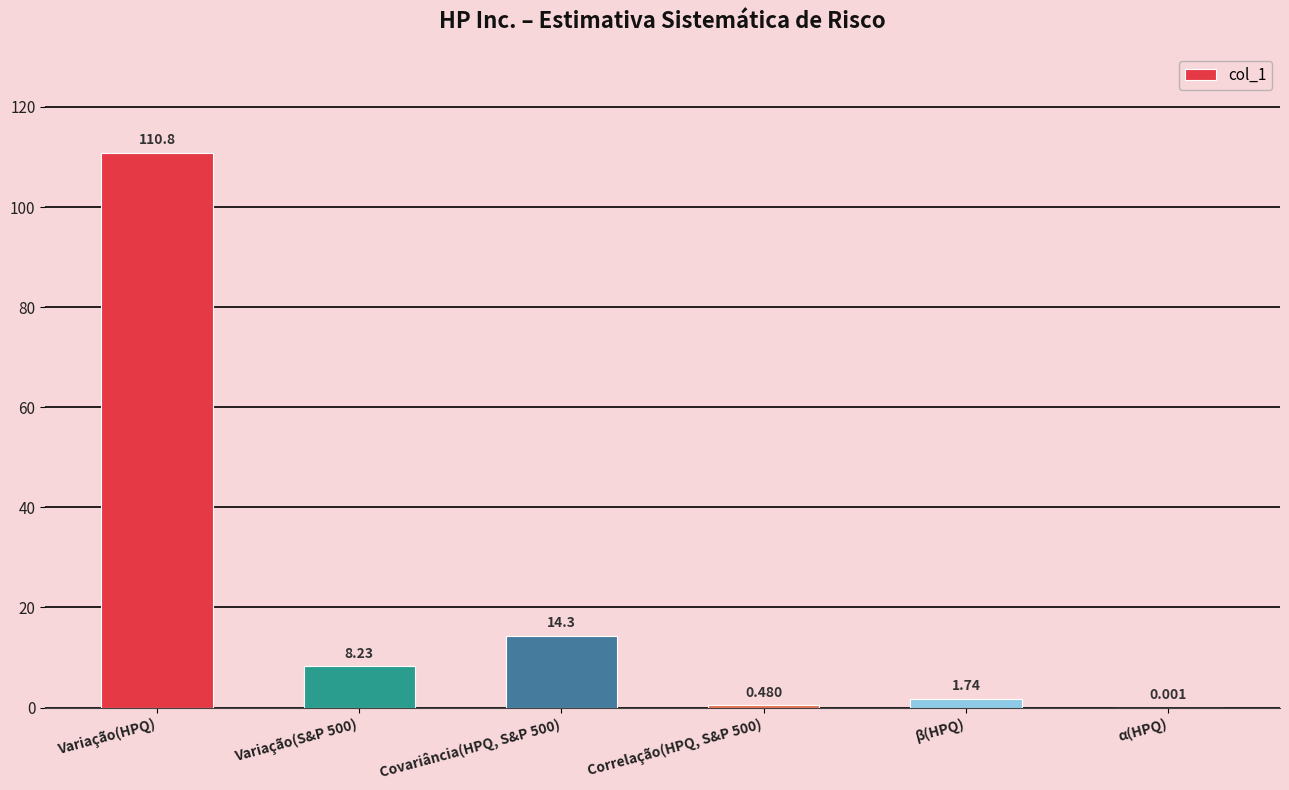

Which label corresponds to the largest value in the chart?

Variação(HPQ)